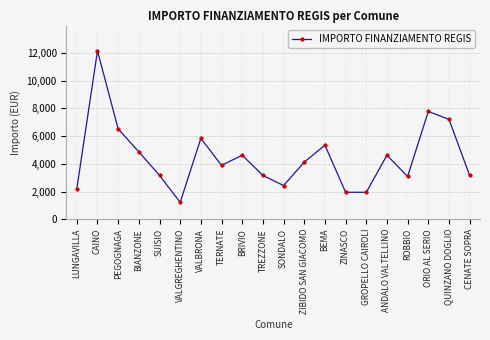

What is the ratio of the value at ANDALO VALTELLINO to the value at QUINZANO DOGLIO?

0.6